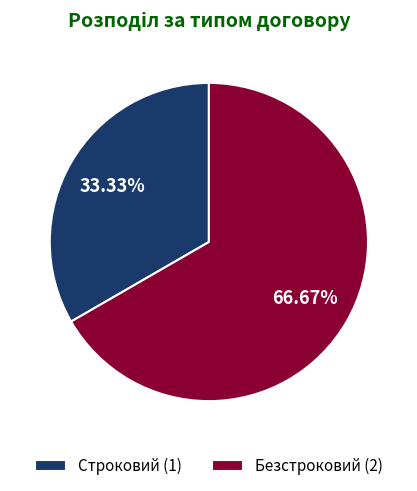

Between Строковий and Безстроковий, which is larger?

Безстроковий